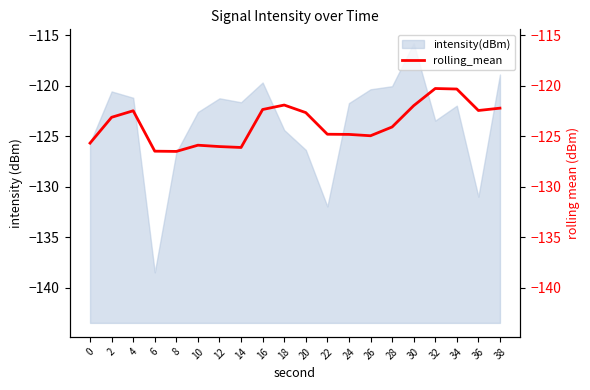

The value at 0 is -125.7. True or false?

True